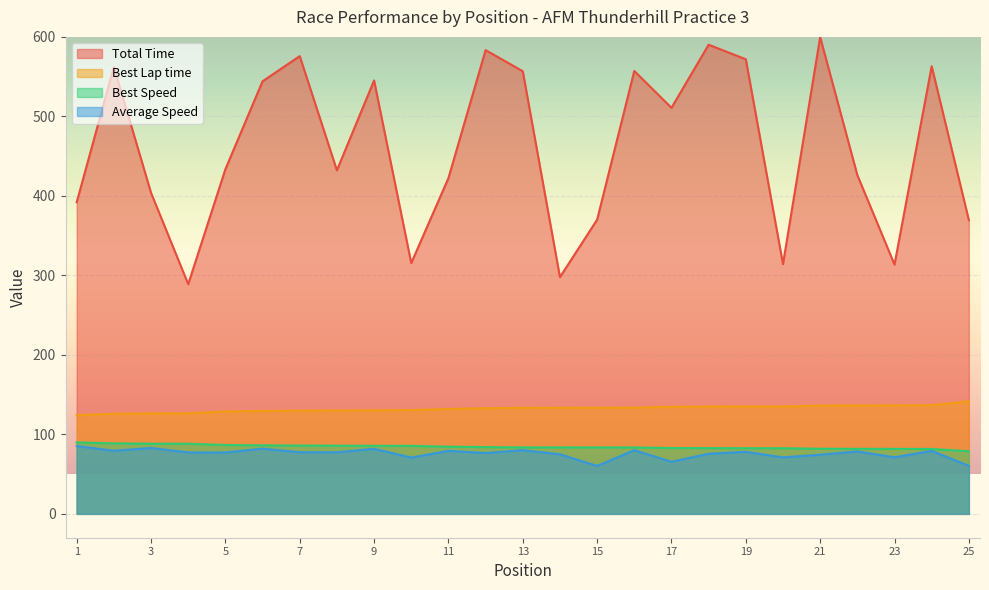

What is the lowest value of the Total Time series?

288.9